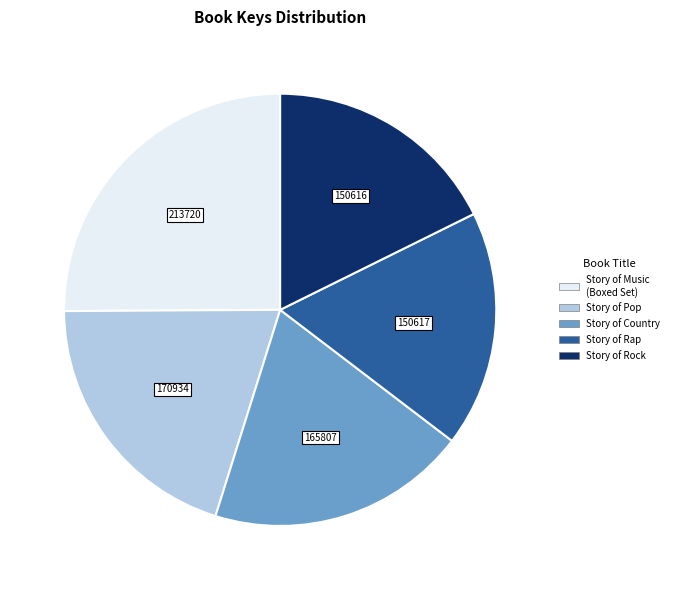

Does any single category account for the majority?

No